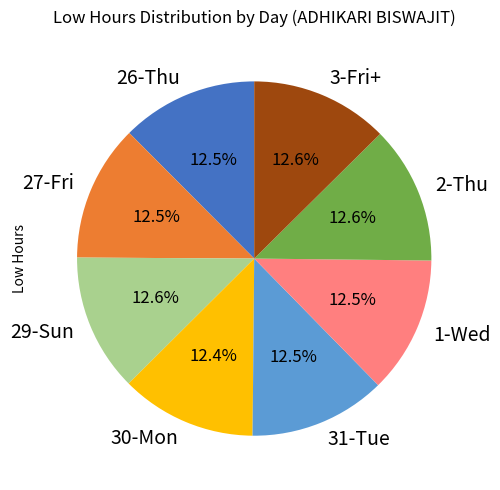

Is 29-Sun the majority of the pie?

No